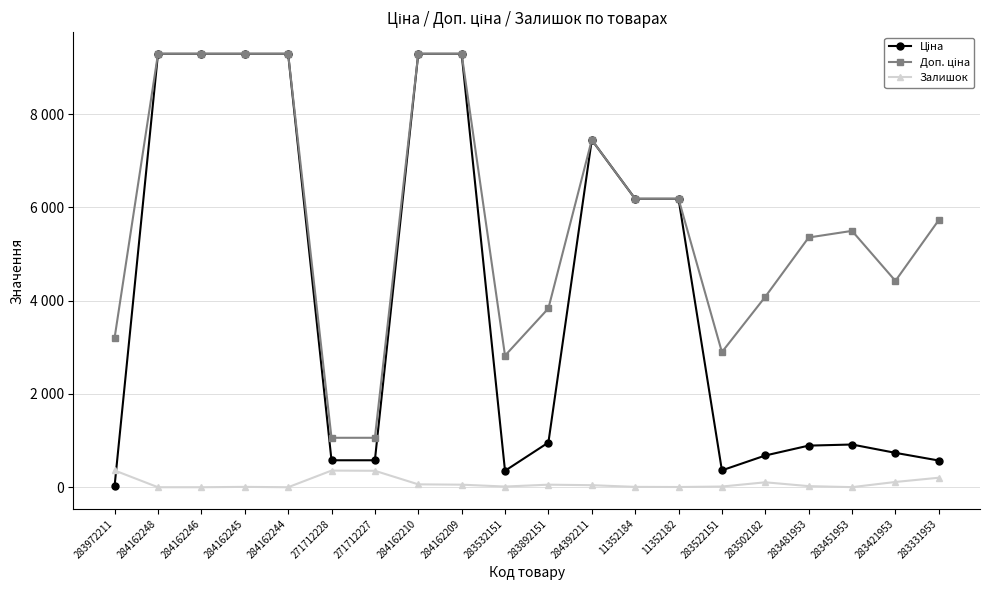

Reading left to right, what are all the values shown in this chart?

Ціна: 32.0	9290.5	9290.5	9290.5	9290.5	578.1	578.1	9290.5	9290.5	352.6	958.4	7444.6	6182.6	6182.6	362.1	680.4	892.2	915.8	737.2	572.7
Доп. ціна: 3205.0	9290.5	9290.5	9290.5	9290.5	1060.0	1060.0	9290.5	9290.5	2821.2	3833.8	7444.6	6182.6	6182.6	2896.6	4082.3	5353.1	5495.0	4423.0	5727.0
Залишок: 360.0	0.0	0.0	8.0	0.0	357.0	353.0	62.0	55.0	15.0	55.0	44.0	8.0	5.0	15.0	106.0	24.0	2.0	113.0	204.0